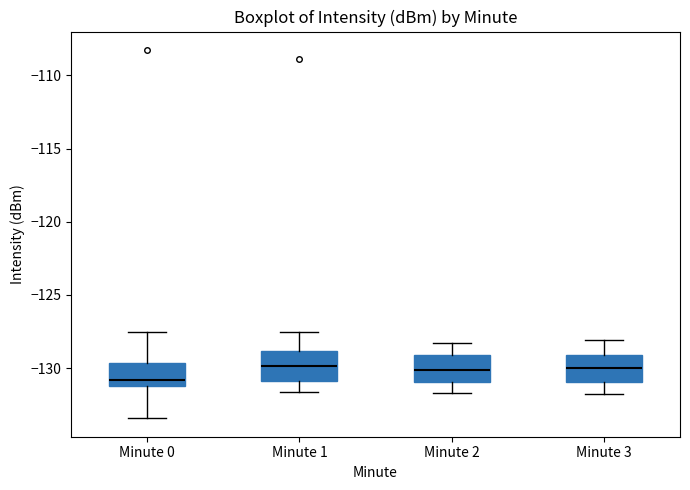

Reading left to right, read every box against the y-axis: the position of its median line, the range the box covers, and the ends of its whiskers. The values are not printed on the chart, so give them approximately, as read against the axis.

Minute 0: median -131.0 (just above the box's lower edge), box -131.0 to -129.5, whiskers -133.5 to -127.5
Minute 1: median -130.0, box -131.0 to -129.0, whiskers -131.5 to -127.5
Minute 2: median -130.0, box -131.0 to -129.0, whiskers -131.5 to -128.5
Minute 3: median -130.0, box -131.0 to -129.0, whiskers -132.0 to -128.0